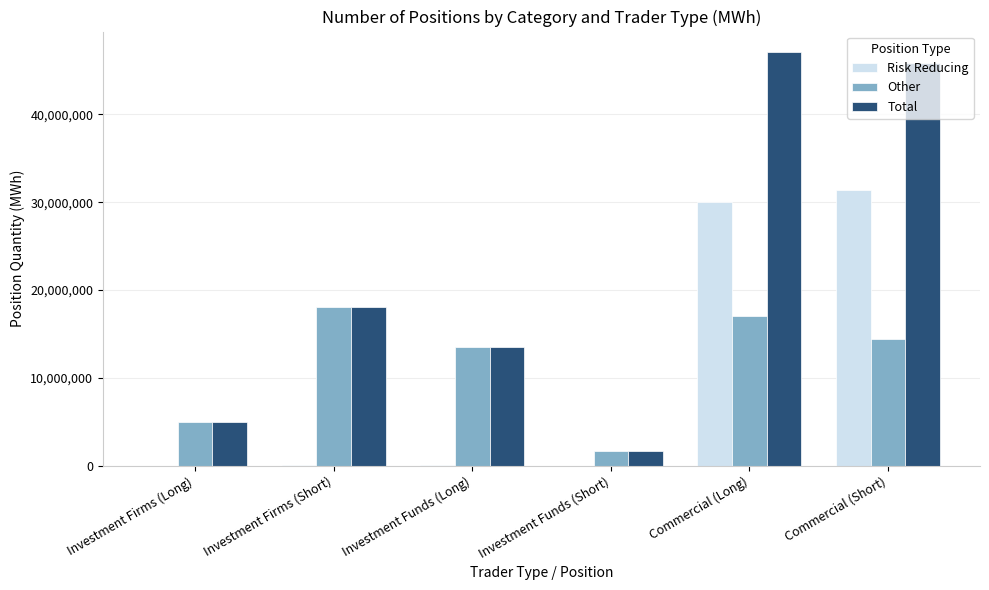

What is the average value of the Risk Reducing series?

10257269.5